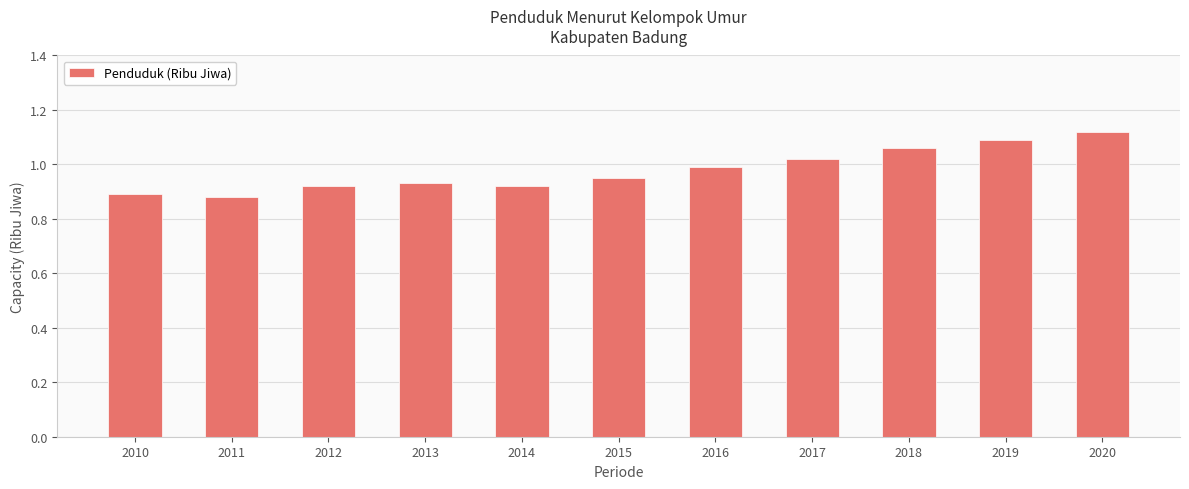

Which label corresponds to the largest value in the chart?

2020